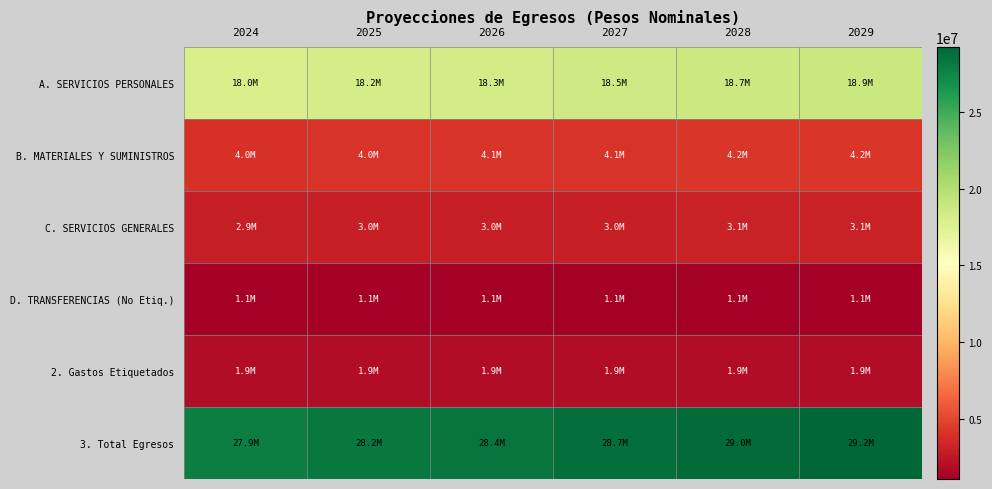

Reading right to left, transcribe all the data shown in this chart.

A. SERVICIOS PERSONALES: 2029=18890275.5	2028=18703243.1	2027=18518062.5	2026=18334715.3	2025=18153183.5	2024=17973449.0
B. MATERIALES Y SUMINISTROS: 2029=4210358.5	2028=4168671.8	2027=4127397.8	2026=4086532.5	2025=4046071.8	2024=4006011.7
C. SERVICIOS GENERALES: 2029=3088788.6	2028=3058206.5	2027=3027927.2	2026=2997947.8	2025=2968265.1	2024=2938876.3
D. TRANSFERENCIAS (No Etiq.): 2029=1129310.3	2028=1118129.0	2027=1107058.4	2026=1096097.4	2025=1085245.0	2024=1074500.0
2. Gastos Etiquetados: 2029=1916112.0	2028=1916112.0	2027=1916112.0	2026=1916112.0	2025=1916112.0	2024=1916112.0
3. Total Egresos: 2029=29234844.9	2028=28964362.4	2027=28696557.9	2026=28431405.0	2025=28168877.4	2024=27908949.0